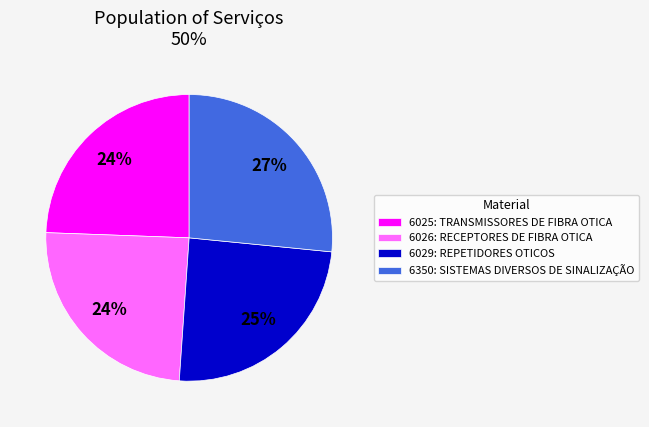

Approximately how many times larger is the value at 6025: TRANSMISSORES DE FIBRA OTICA compared to 6029: REPETIDORES OTICOS?

1.0